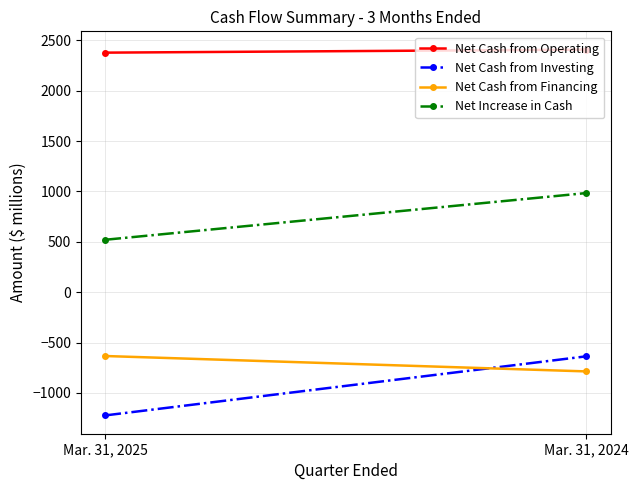

What is the total value across all series at Mar. 31, 2025?

1040